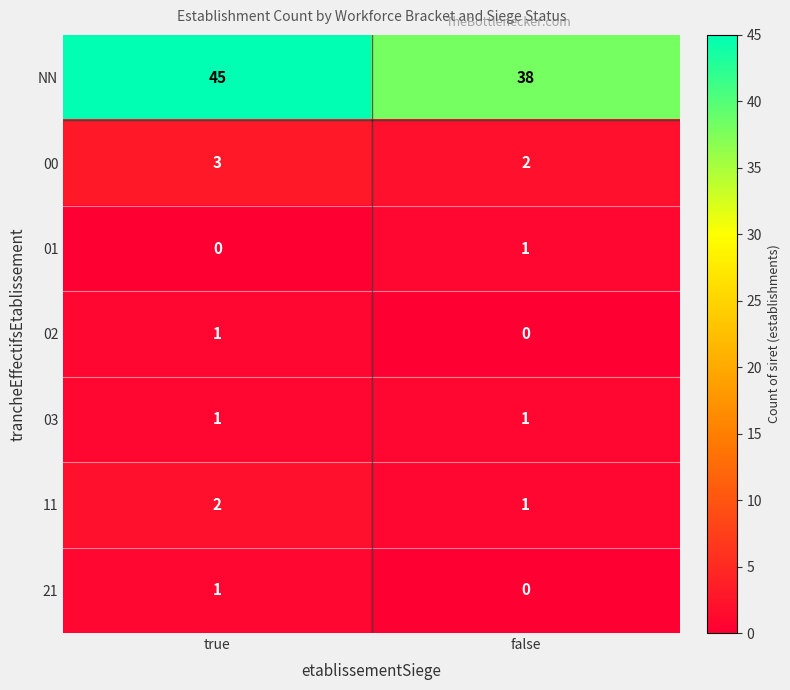

List the labels in order of 00 value, largest first.

true, false